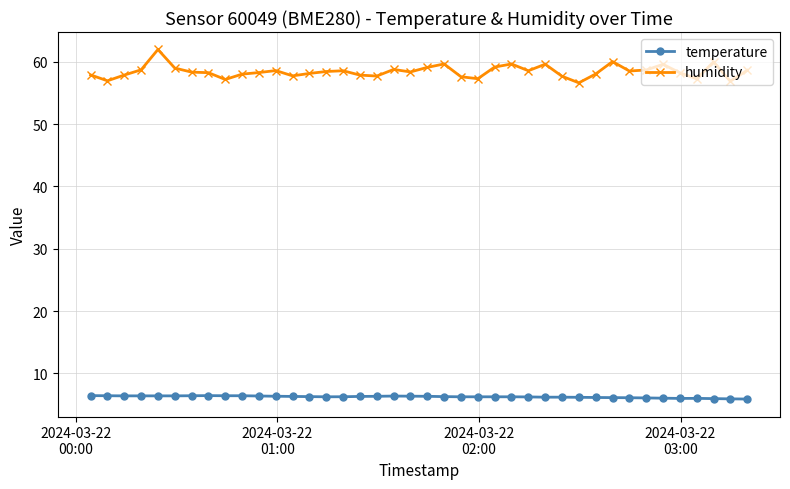

True or false: temperature has more than 0 points higher than both neighbors.

True